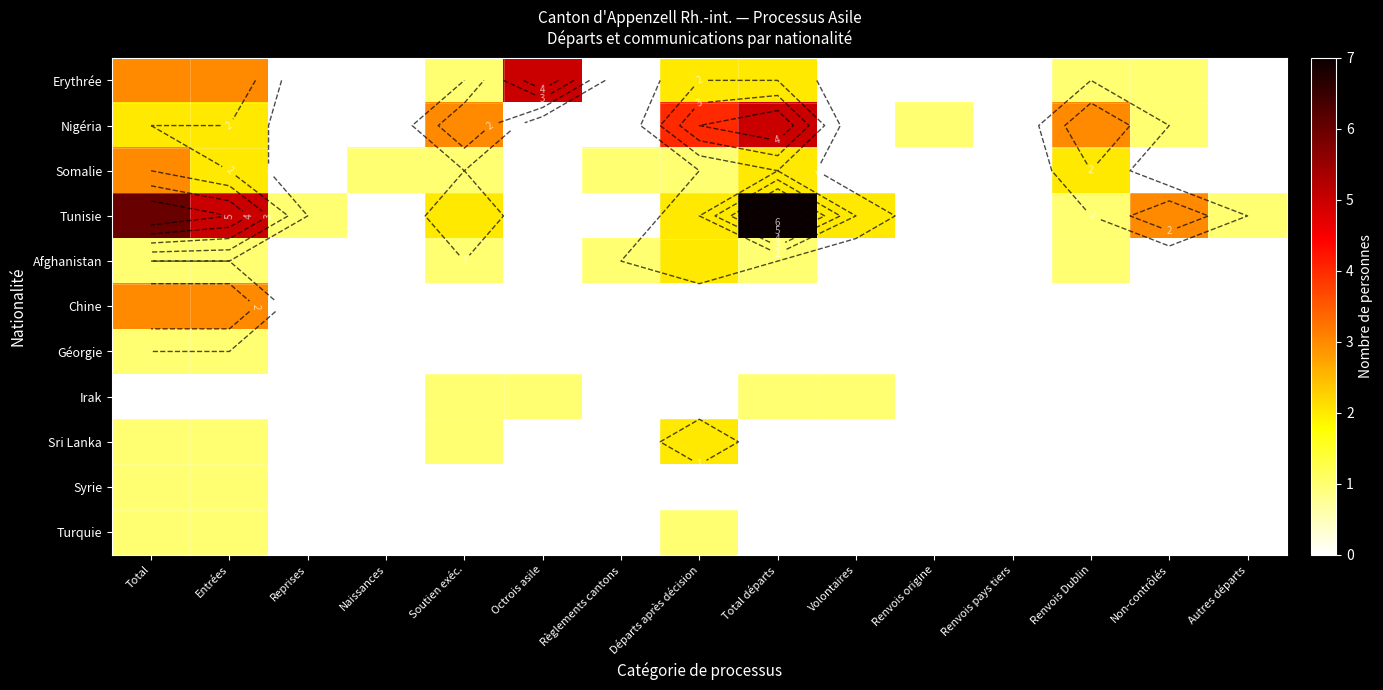

Count the number of data series in this chart.

11